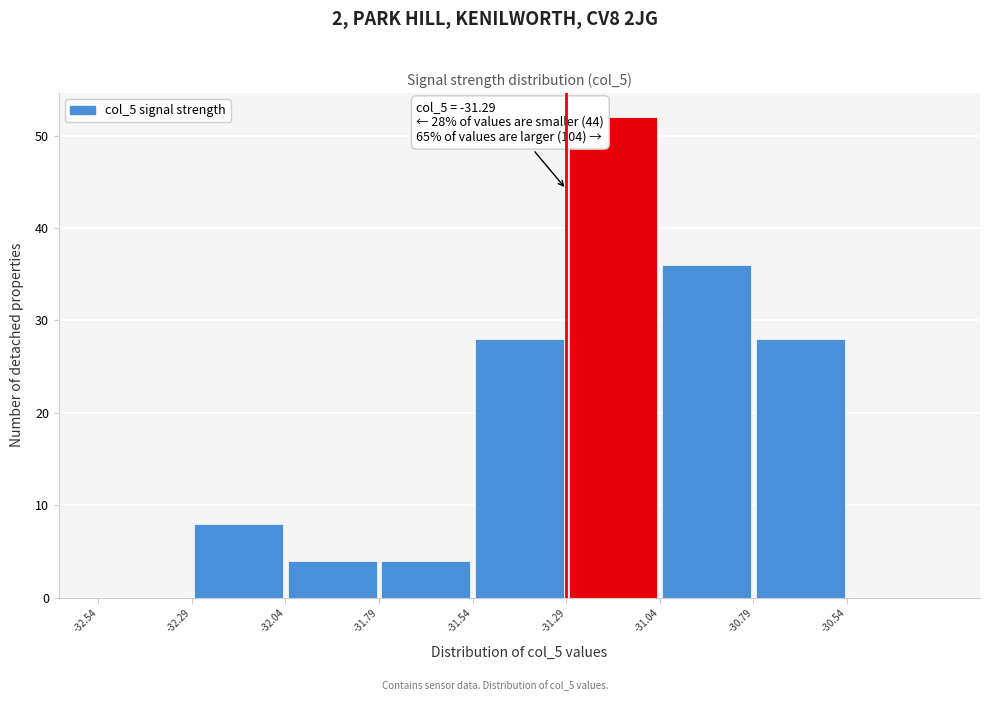

Which range on the x-axis has the tallest bar?

-31.29 to -31.04